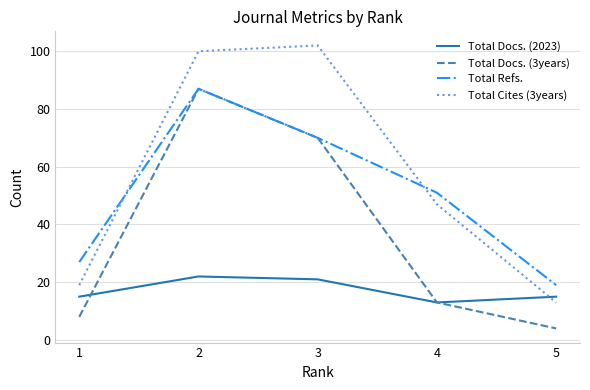

Reading left to right, what are all the values shown in this chart?

Total Docs. (2023): 1=15	2=22	3=21	4=13	5=15
Total Docs. (3years): 1=8	2=87	3=70	4=13	5=4
Total Refs.: 1=27	2=87	3=70	4=51	5=19
Total Cites (3years): 1=19	2=100	3=102	4=47	5=13